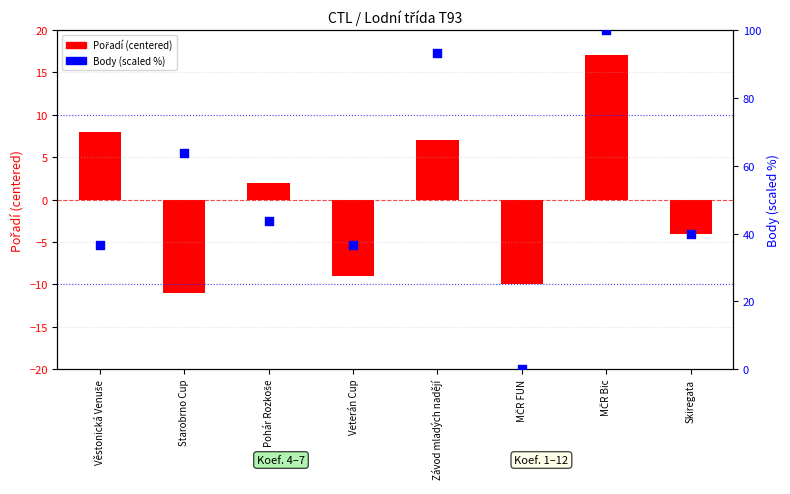

At which category is the sum across all series the highest?

MČR Bic